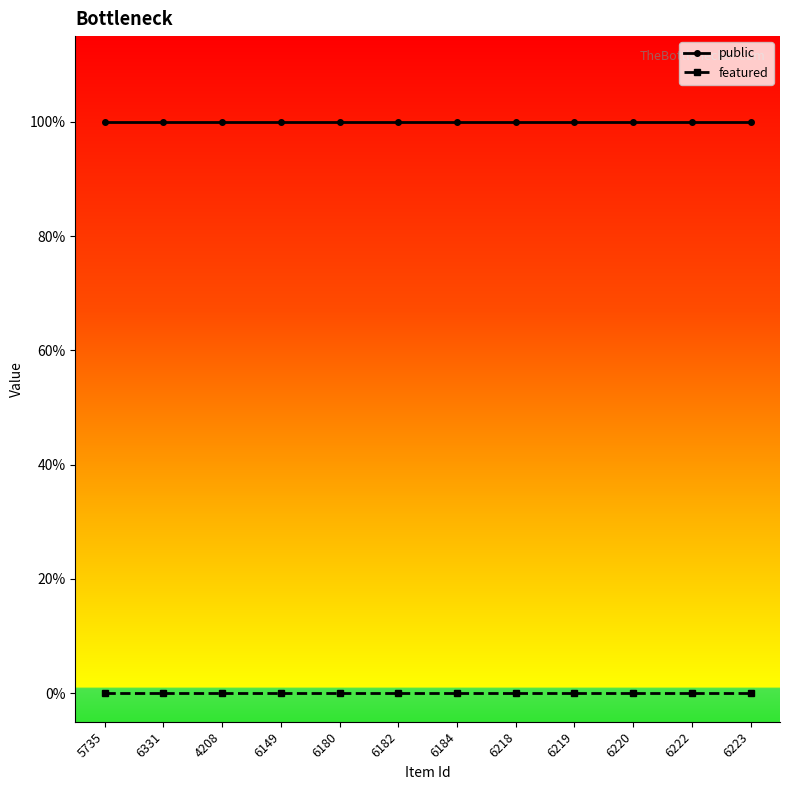

Is it true that featured equals 0 at 6331?

True